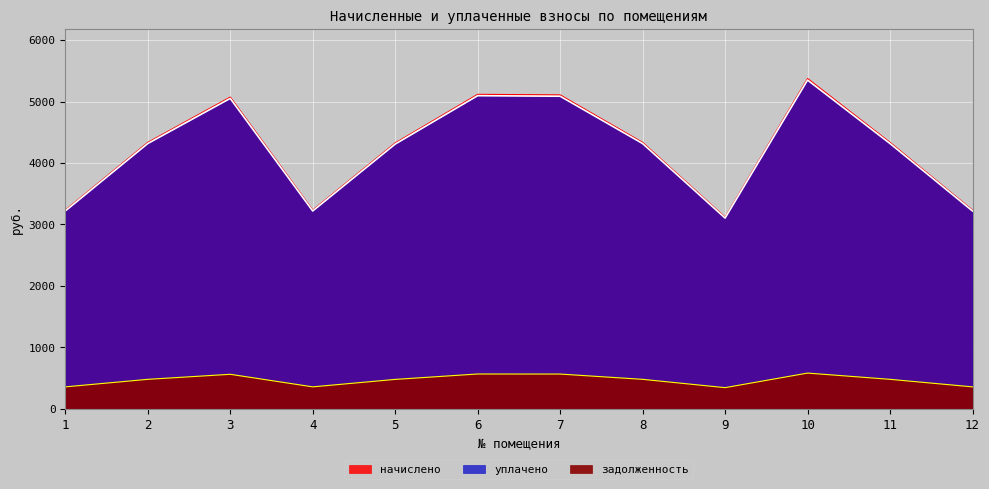

True or false: задолженность and уплачено intersect in this chart.

False